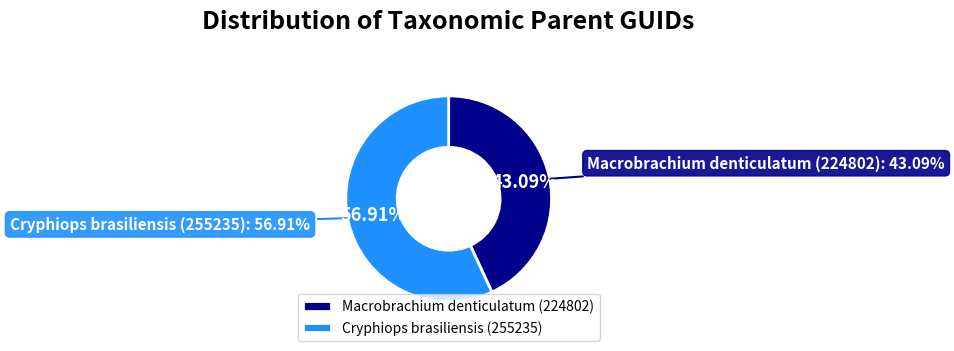

What is the largest slice in the pie chart?

Cryphiops brasiliensis (255235)